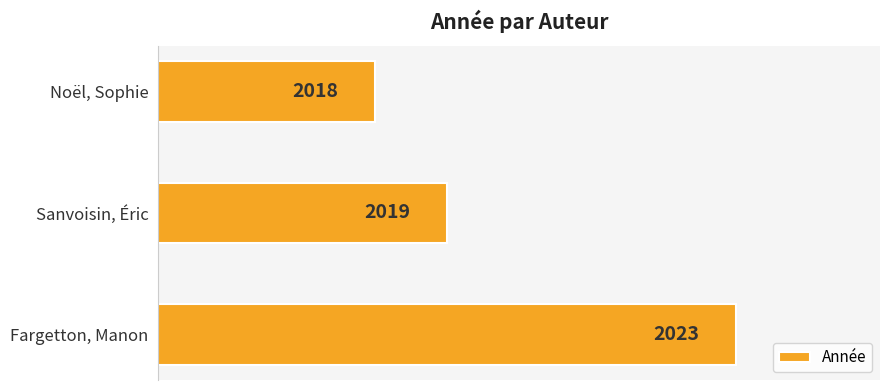

Which has a higher value, Fargetton, Manon or Noël, Sophie?

Fargetton, Manon